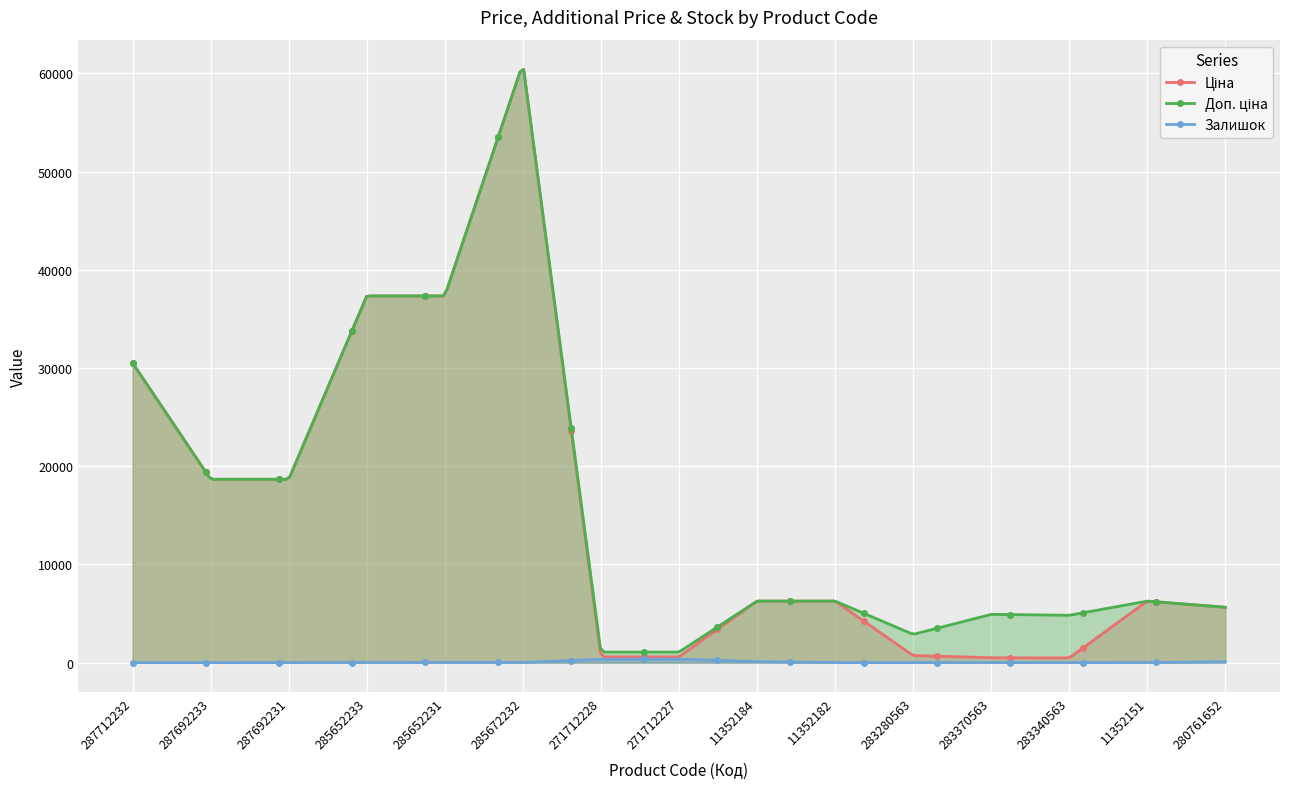

Where does the Доп. ціна series first go above 6266?

287712232